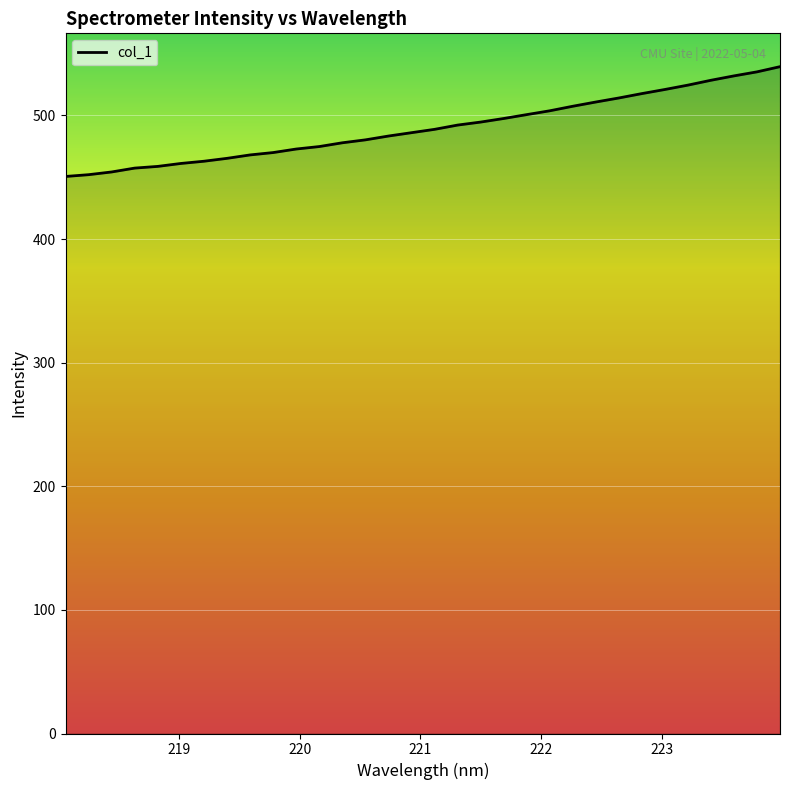

What is the difference between the maximum and minimum values?

88.8